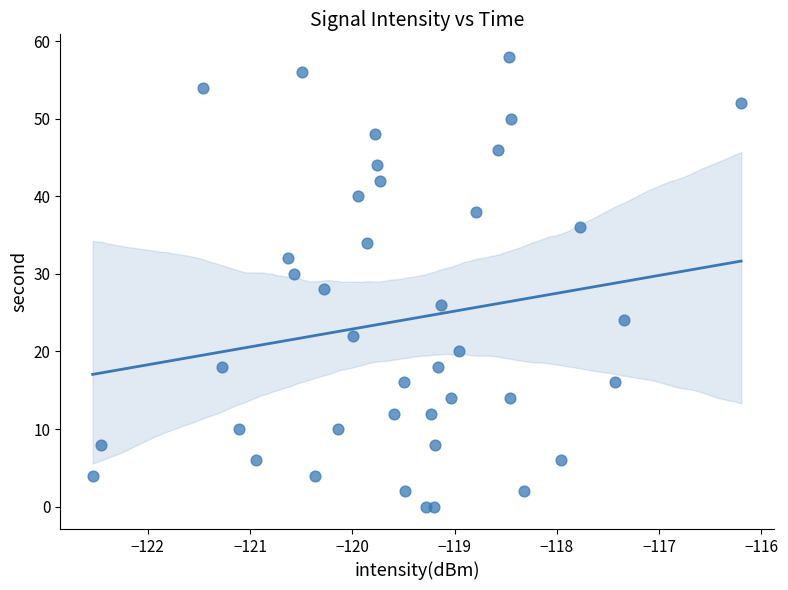

What is the range of Y values (max minus min)?

58